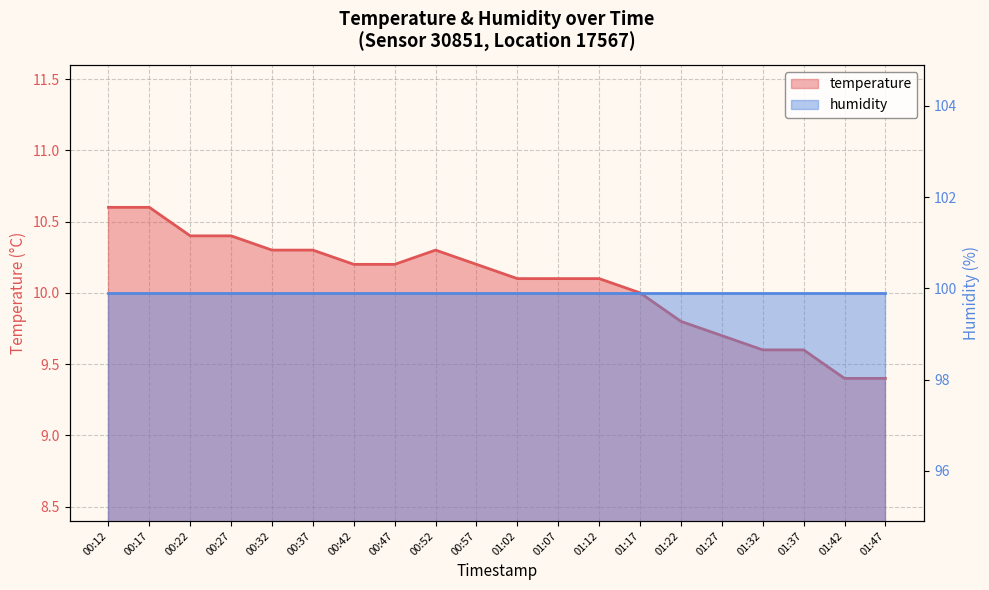

The chart shows a value of 16.8 at 01:27. True or false?

False